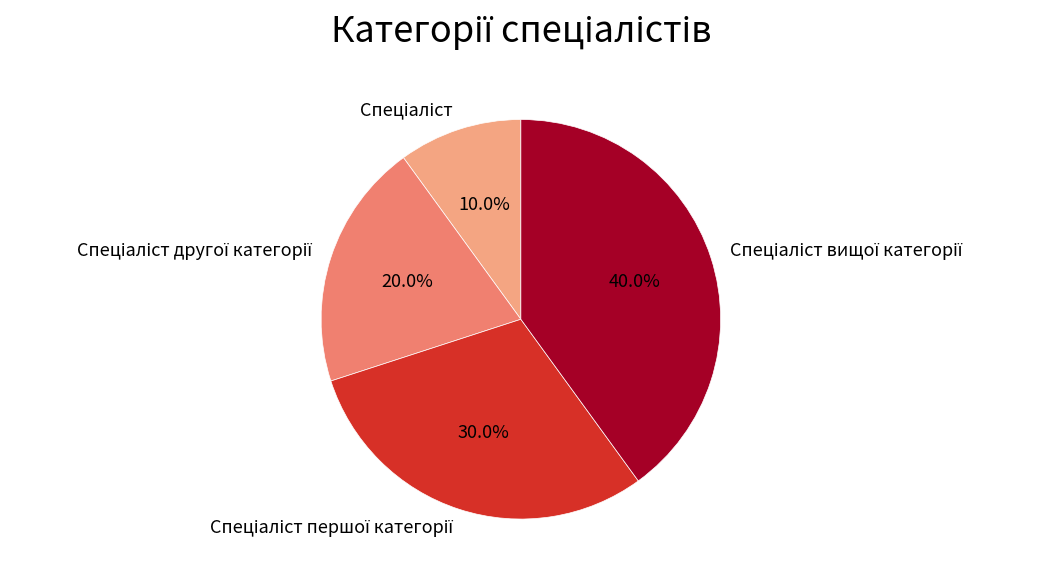

Is there a majority slice in this chart?

No